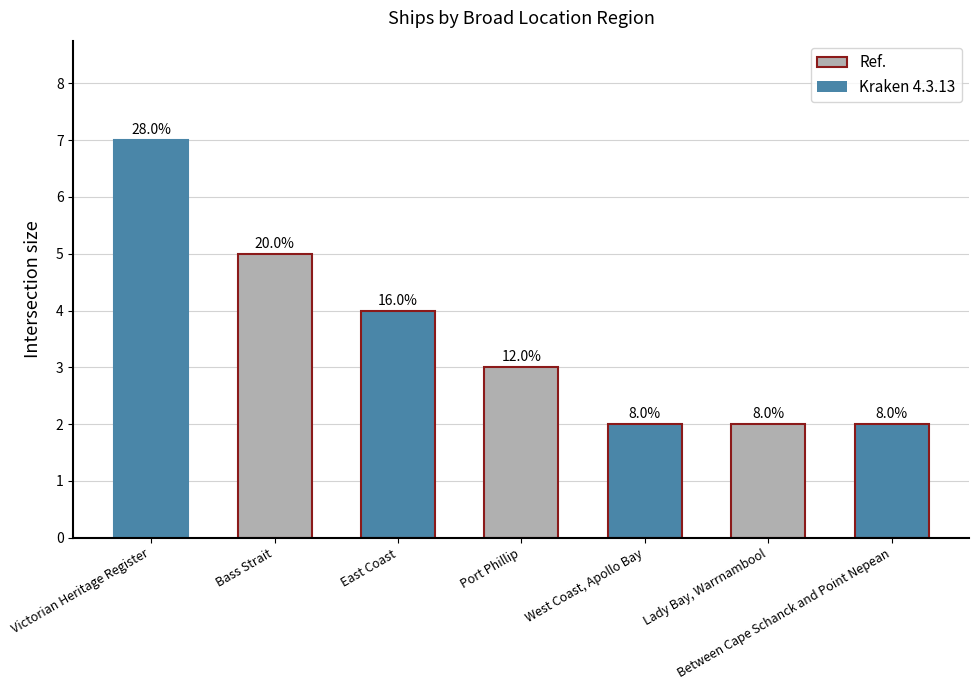

What is the value of the 3rd bar from the left?

4